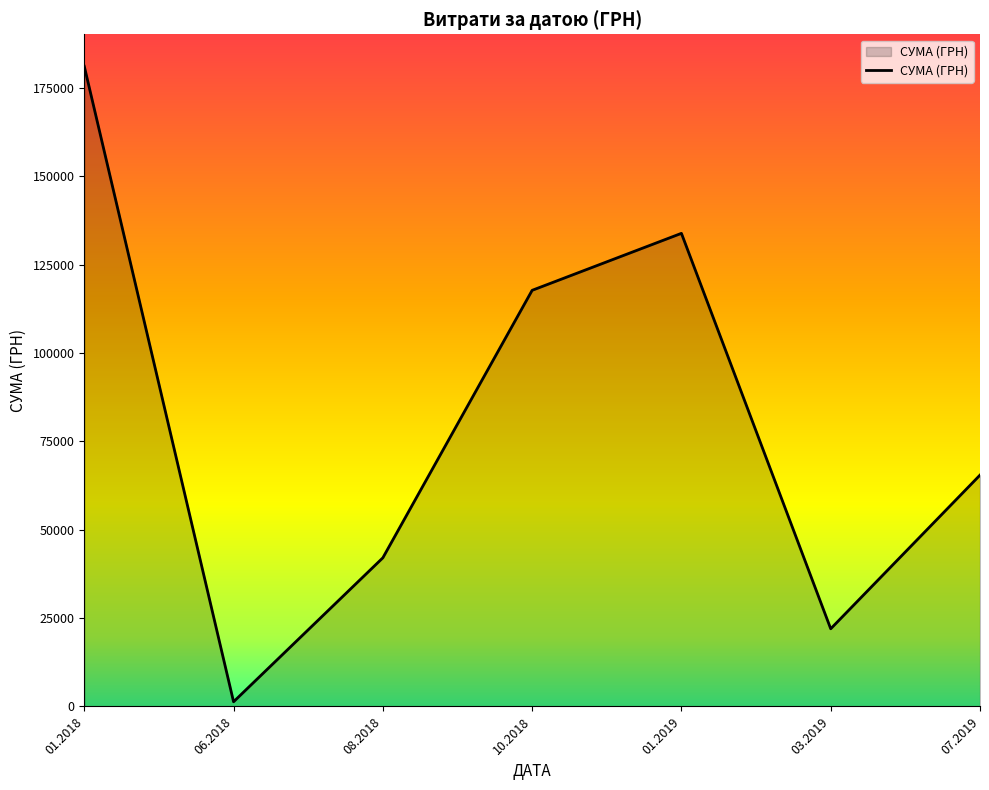

What is the difference between the second highest and minimum values?

132510.4